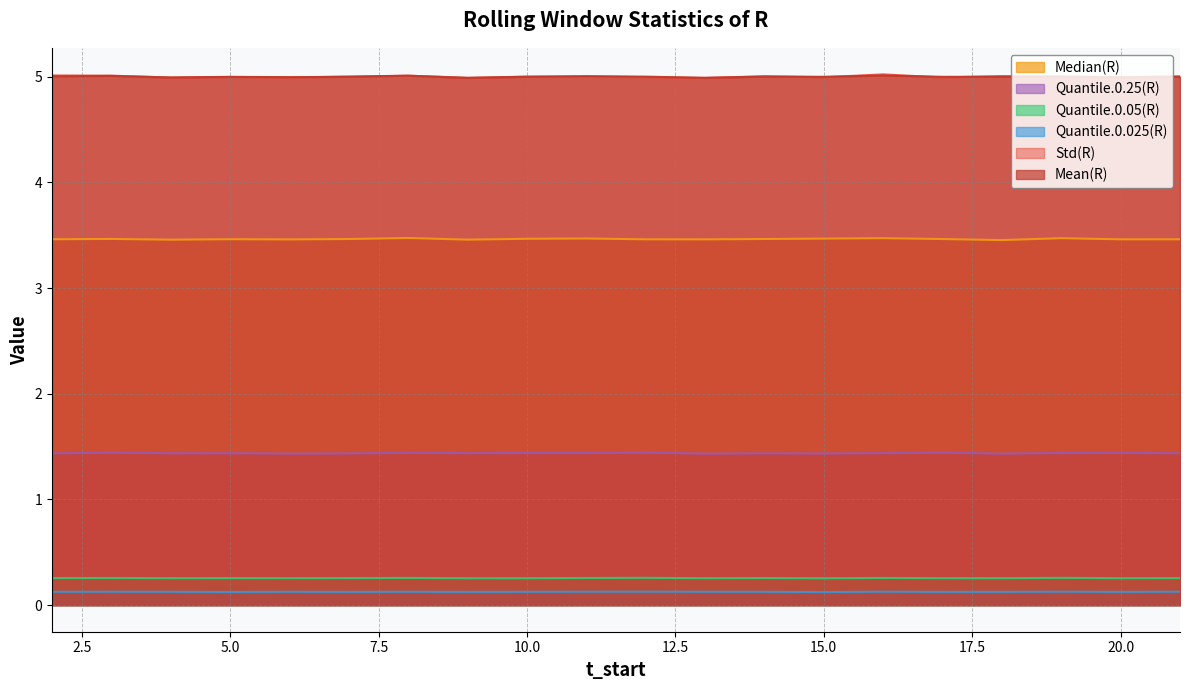

What is the minimum value for Quantile.0.25(R)?

1.4